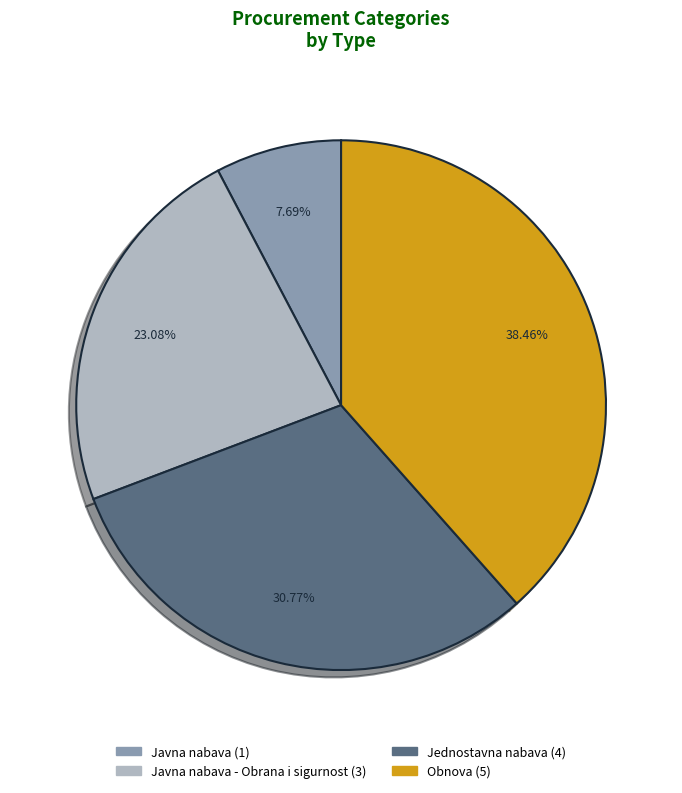

Does any single category account for the majority?

No